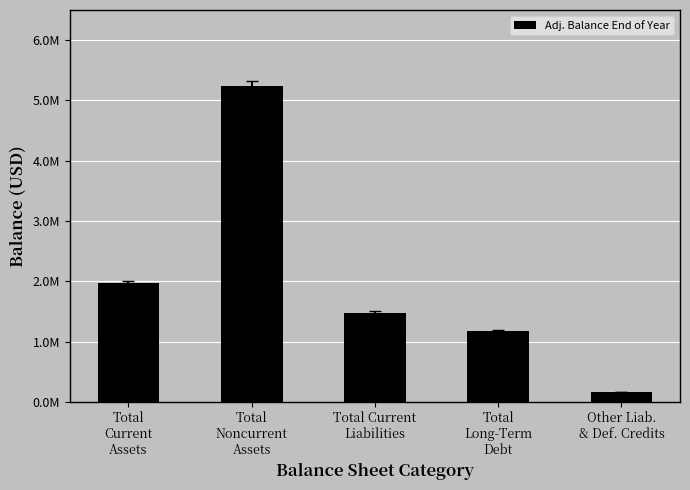

What is the ratio of the value at Total
Current
Assets to the value at Total Current
Liabilities?

1.3